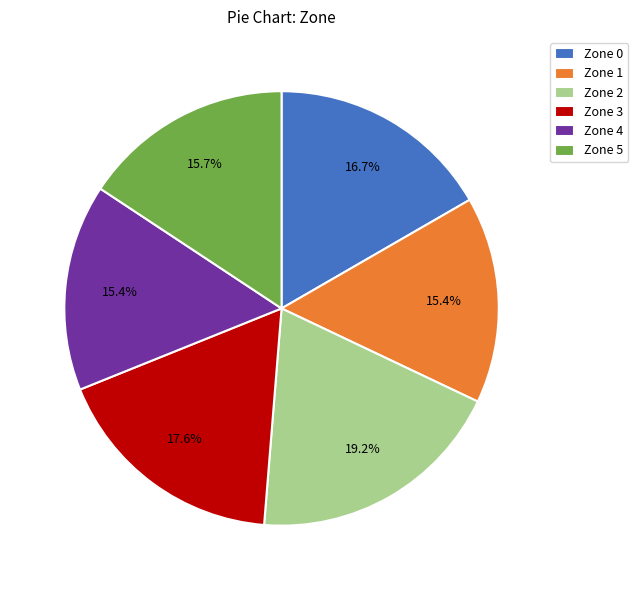

How many slices are in this pie chart?

6